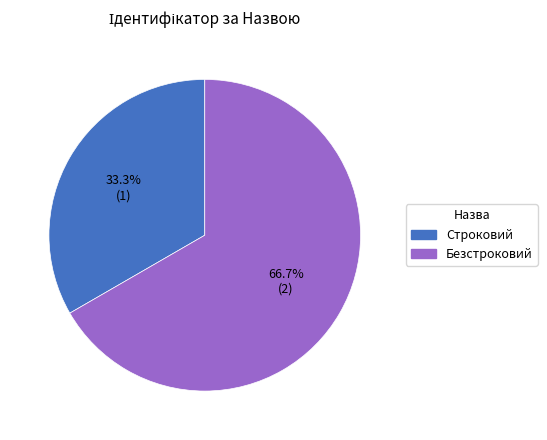

Count the number of slices in the pie.

2